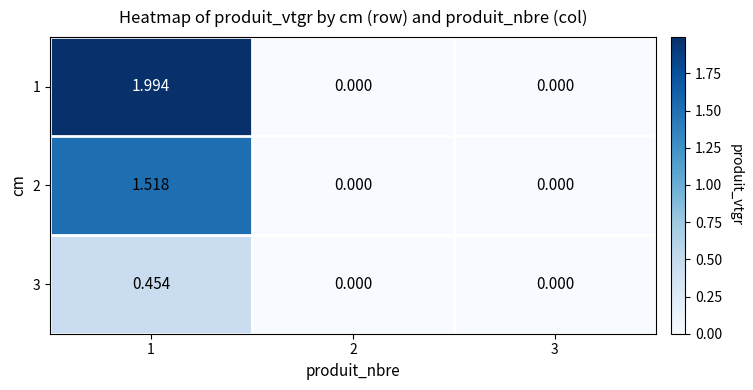

At 2, list the series in order from smallest to largest.

1, 2, 3